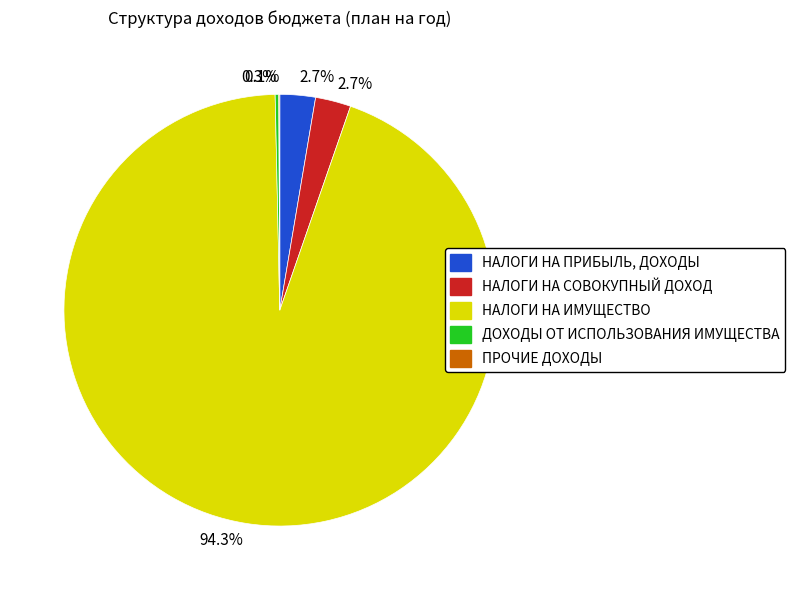

Does any single category account for the majority?

Yes